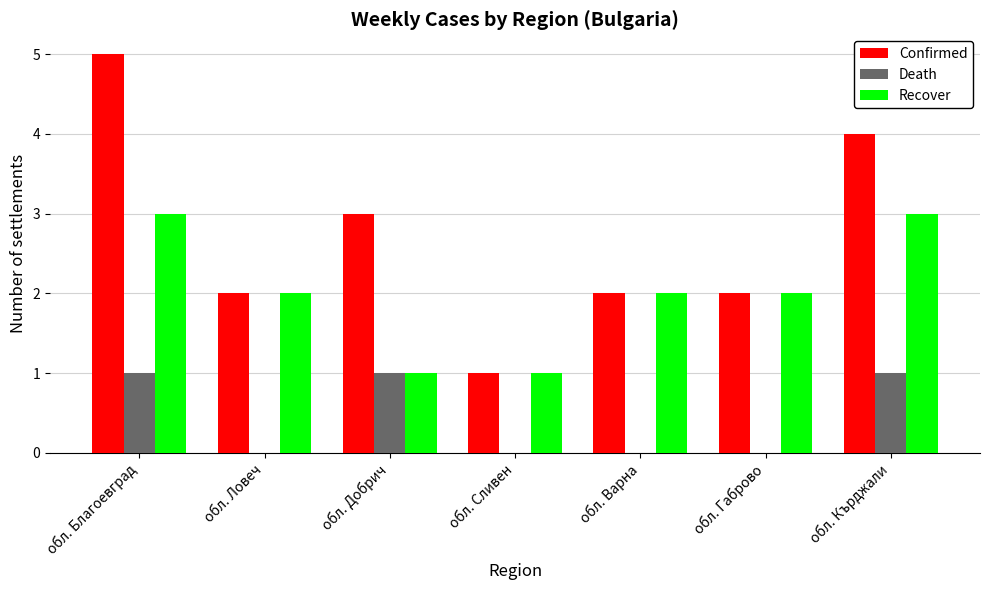

What are all the series names shown in the legend?

Confirmed, Death, Recover